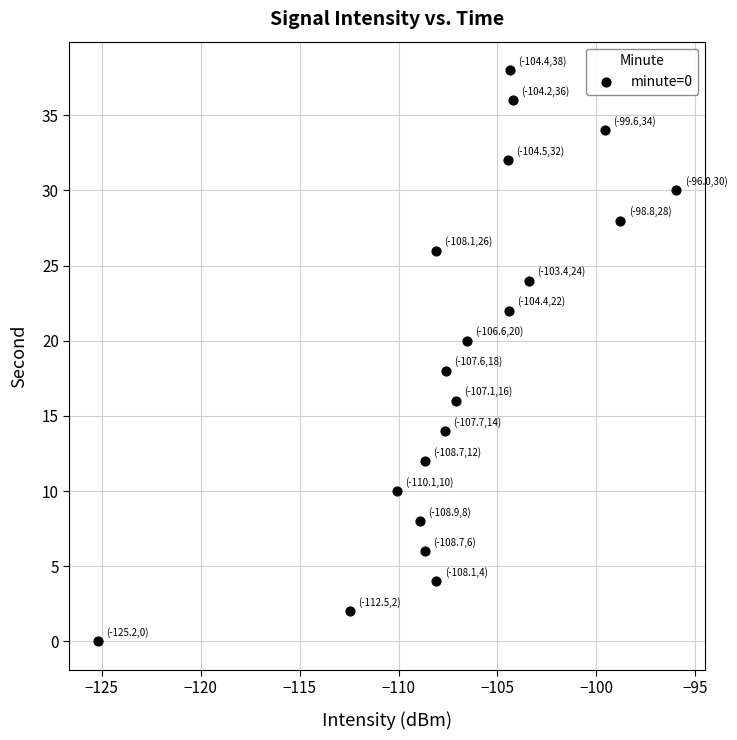

What is the range of Y values (max minus min)?

38